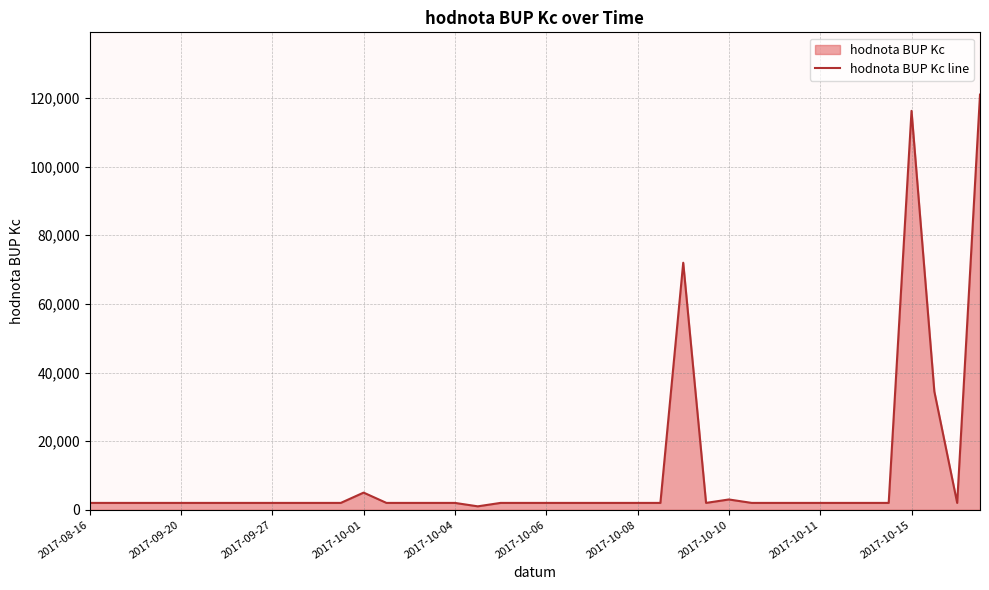

What is the difference between the maximum and minimum values?

120000